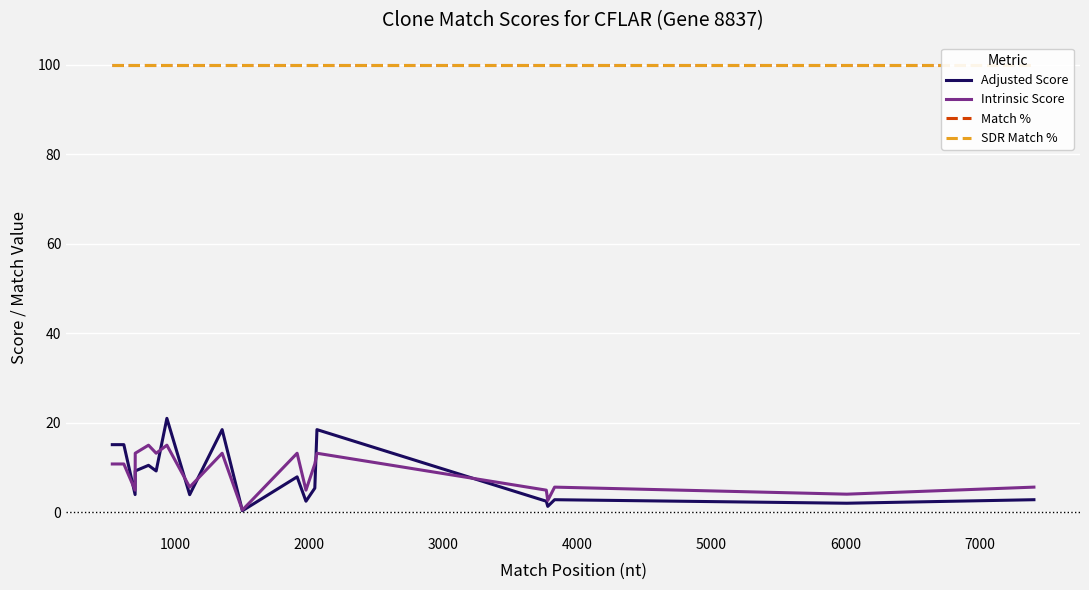

True or false: Adjusted Score has a value of 32.8 at 14.

False